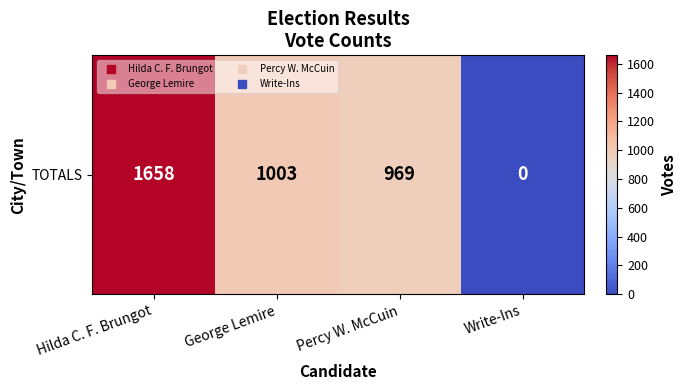

Rank the categories by value from lowest to highest.

Write-Ins, Percy W. McCuin, George Lemire, Hilda C. F. Brungot